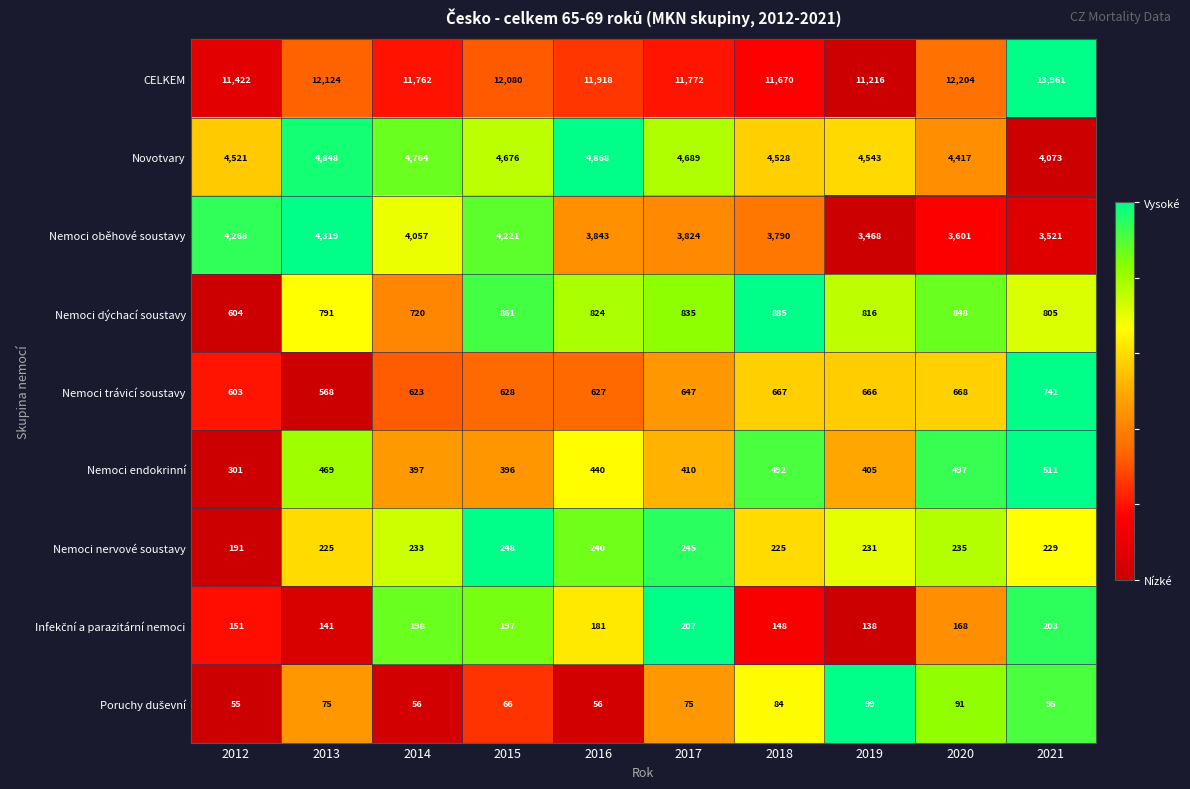

How many series are shown in this chart?

9